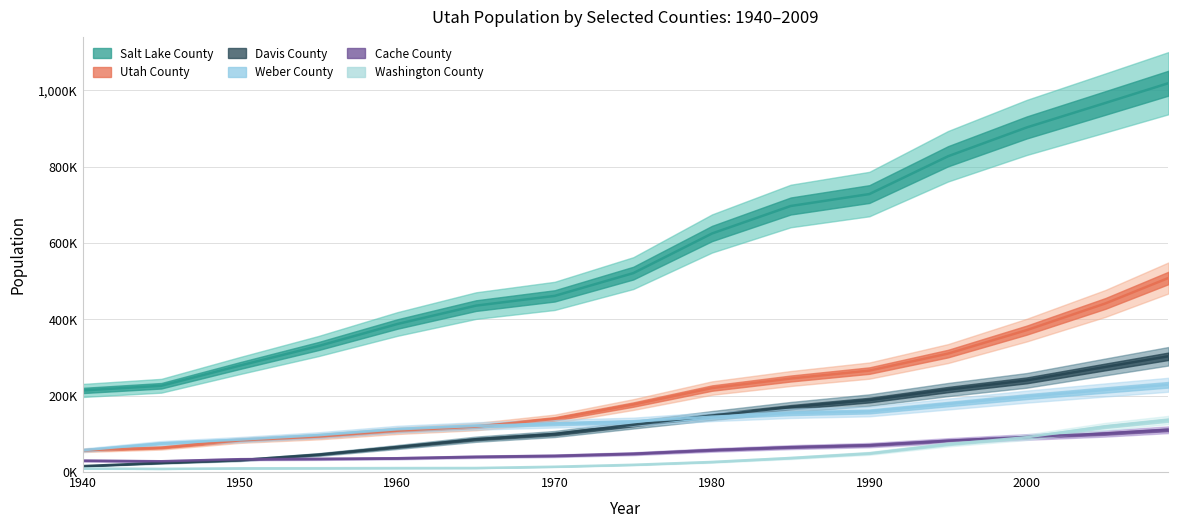

How many series are shown in this chart?

6